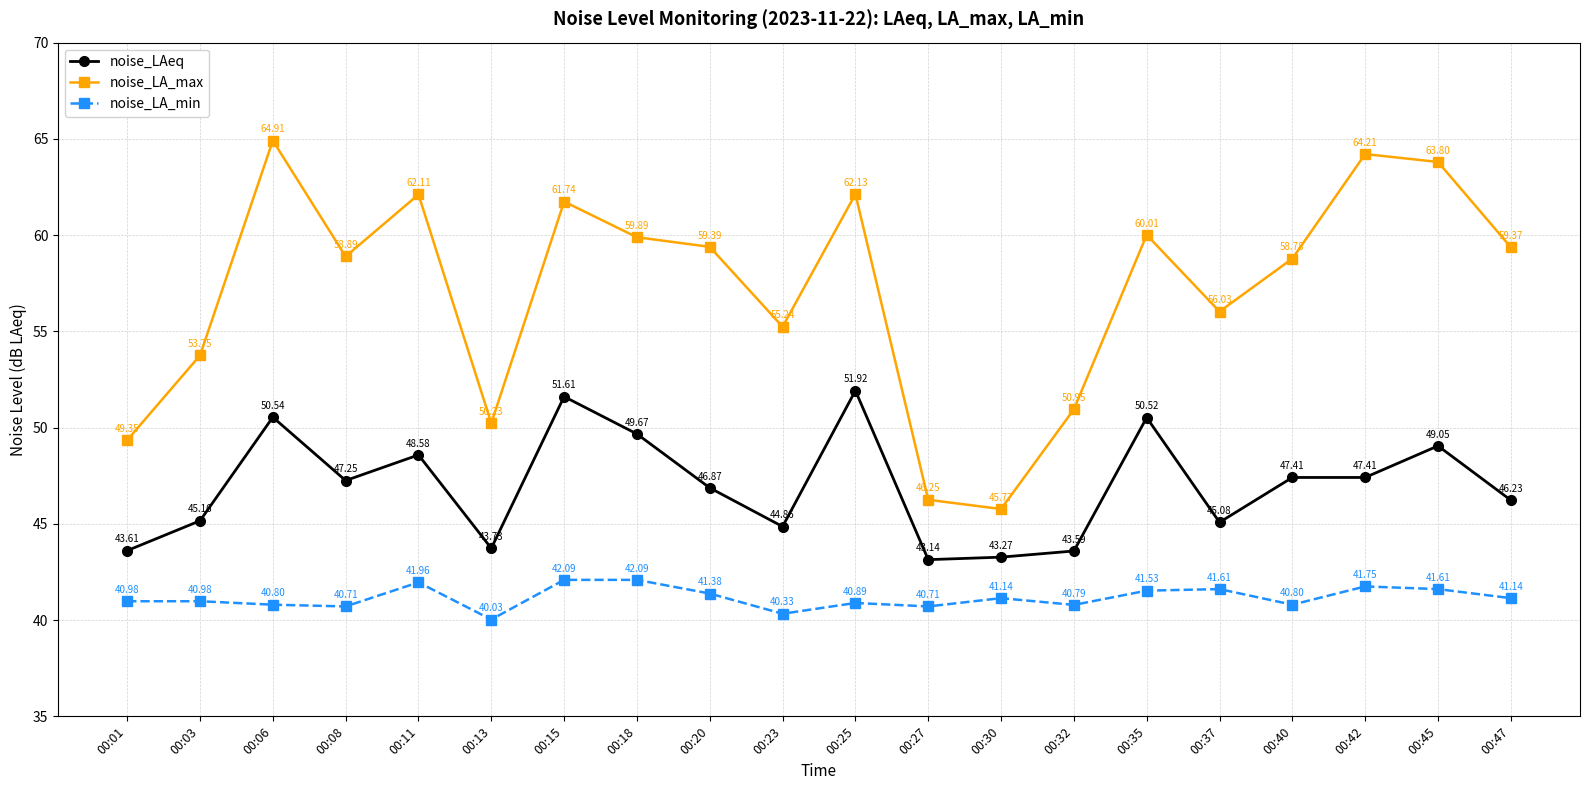

Which series has the largest total across all categories?

noise_LA_max